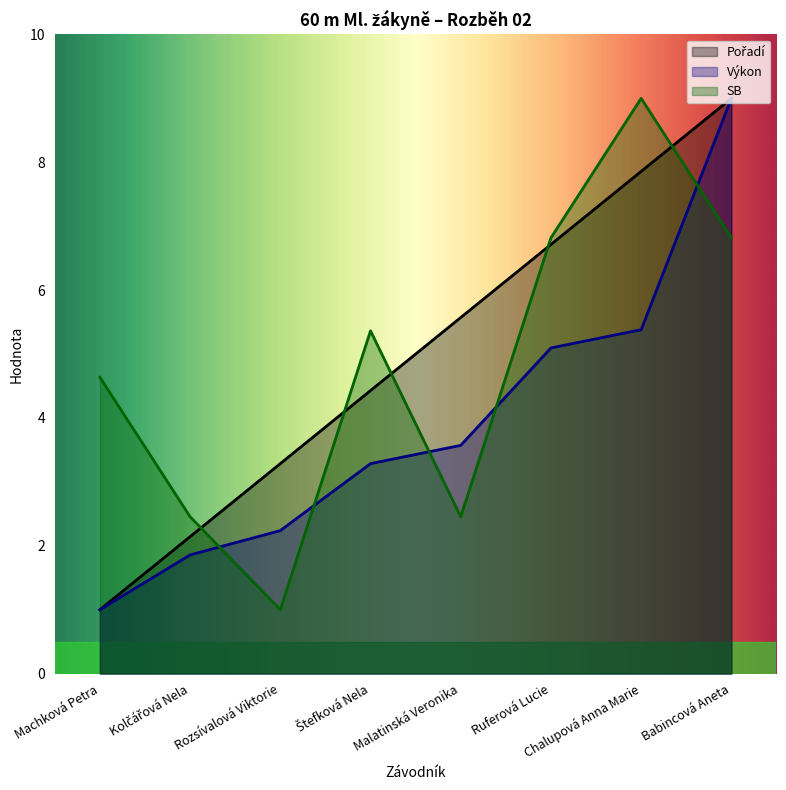

Does the chart display data point markers on the line(s)?

No